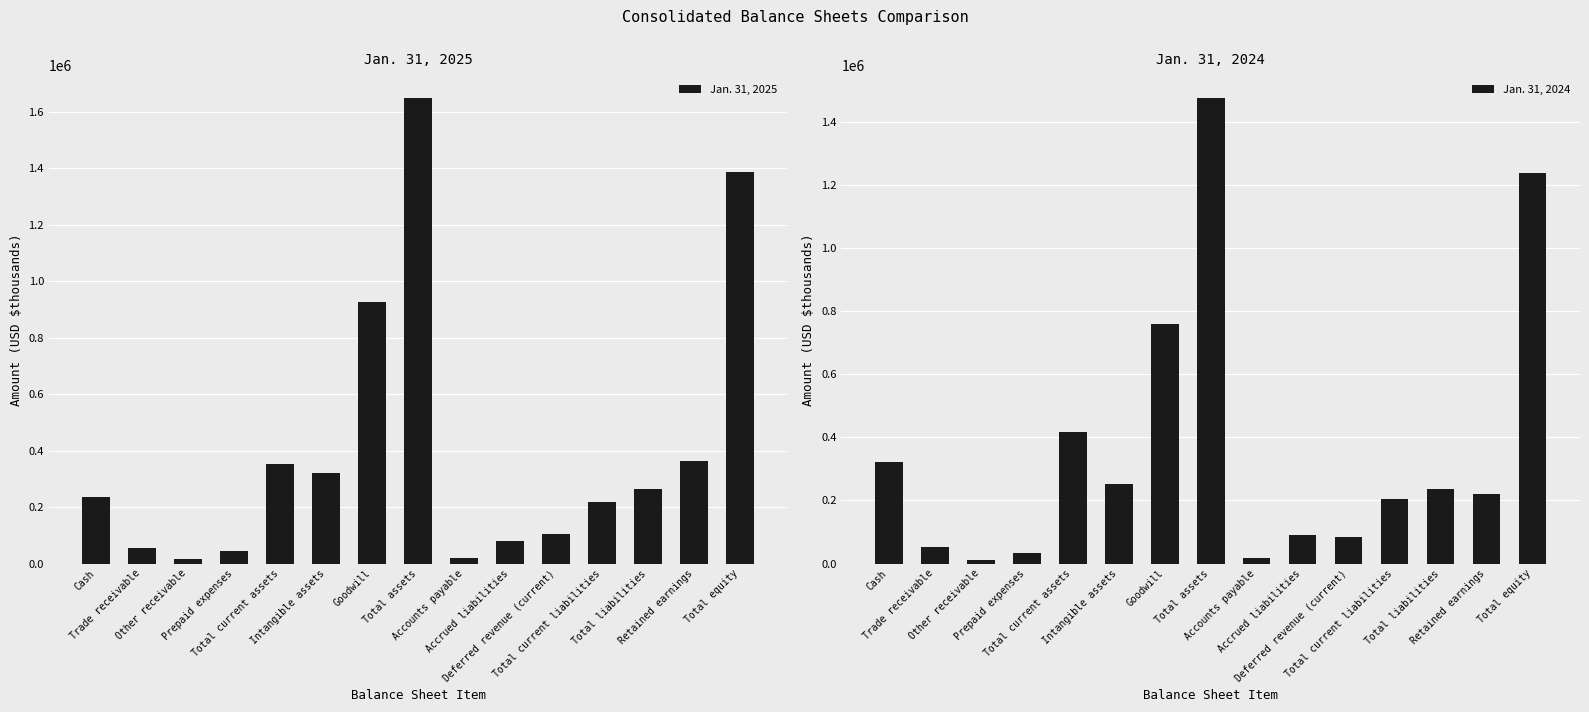

Is the value of Jan. 31, 2024 at Total current liabilities greater than the value of Jan. 31, 2025 at Total equity?

No